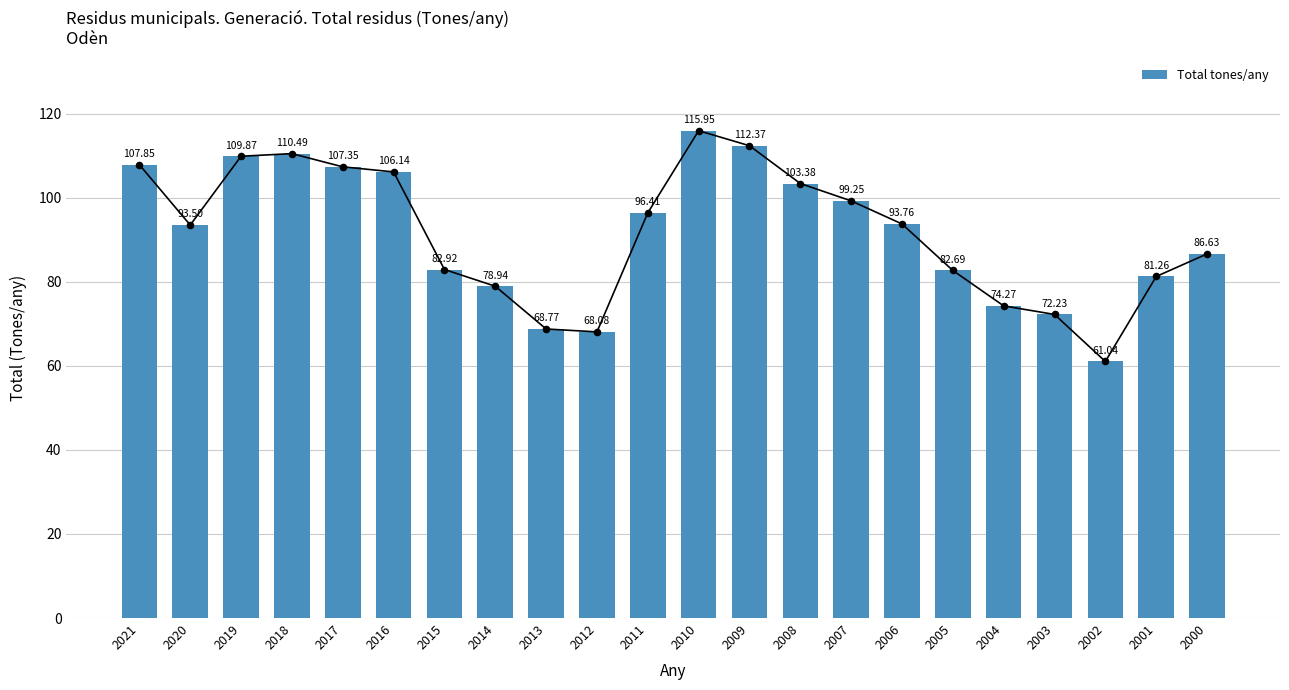

Approximately how many times larger is the value at 2011 compared to 2010?

0.8